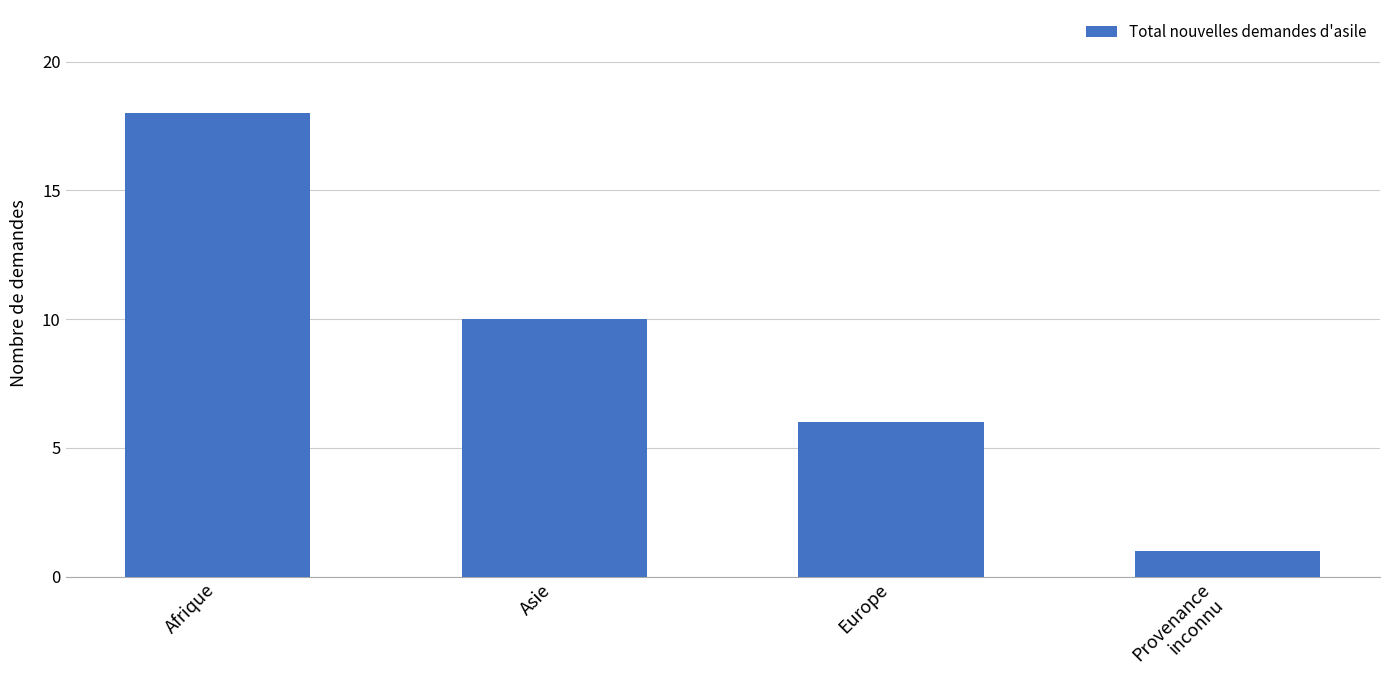

True or false: the data shows 31 at Afrique.

False